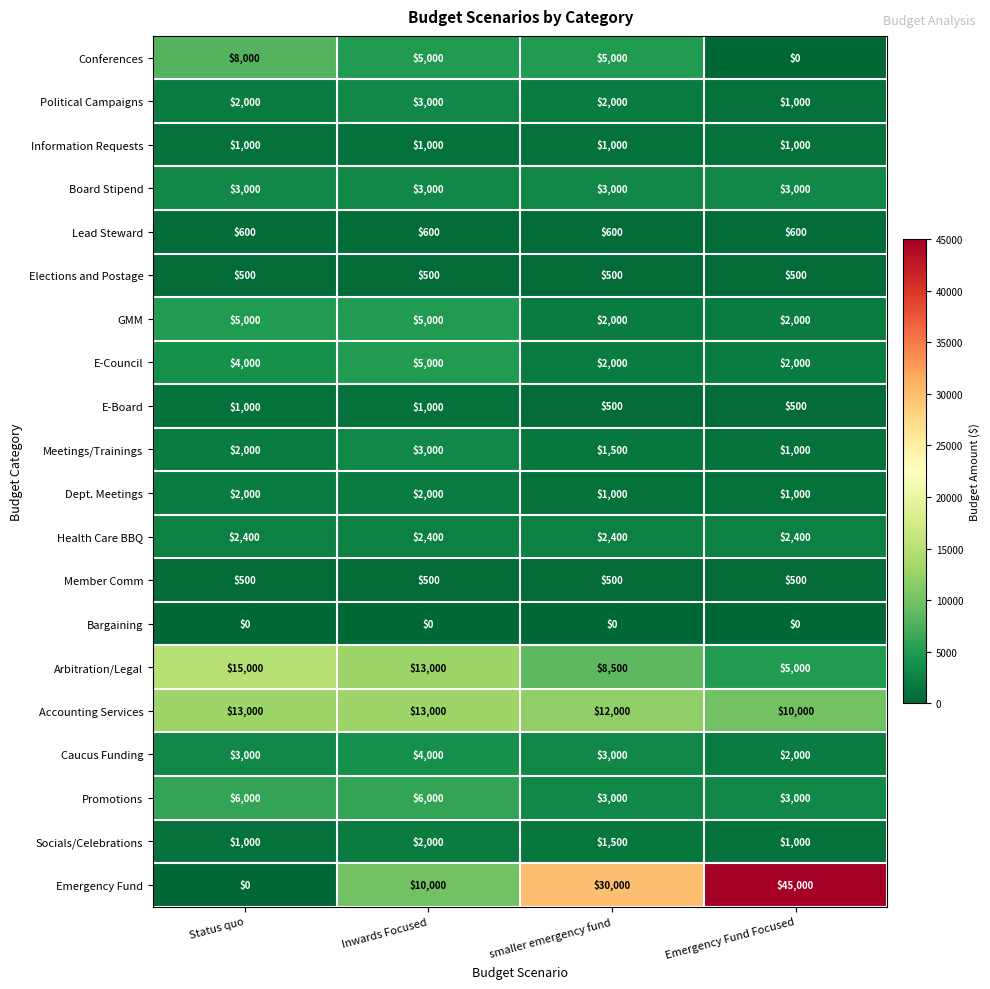

How many data points does each series have?

4